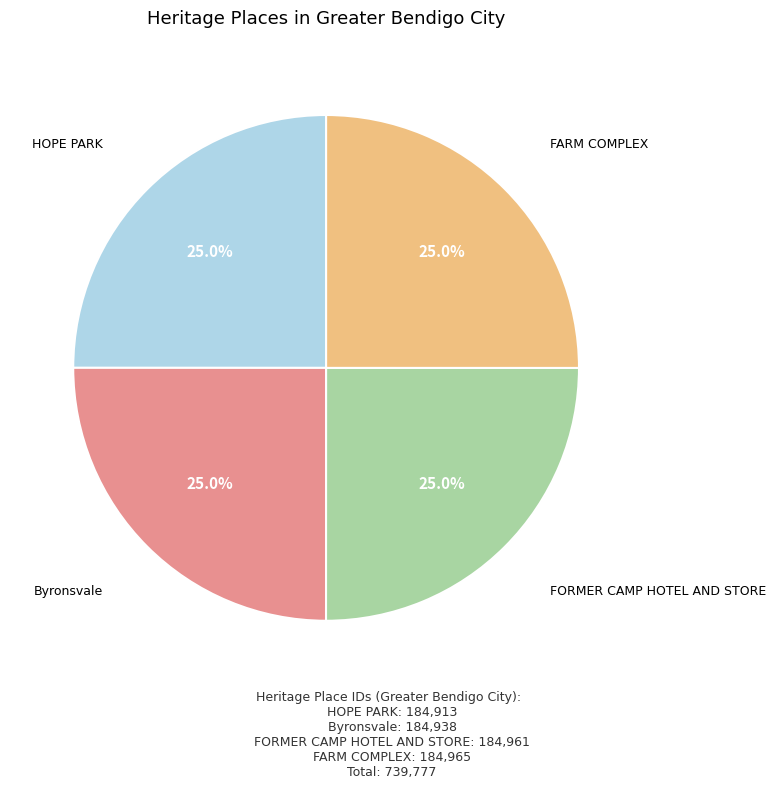

Approximately how many times larger is the value at HOPE PARK compared to FARM COMPLEX?

1.0